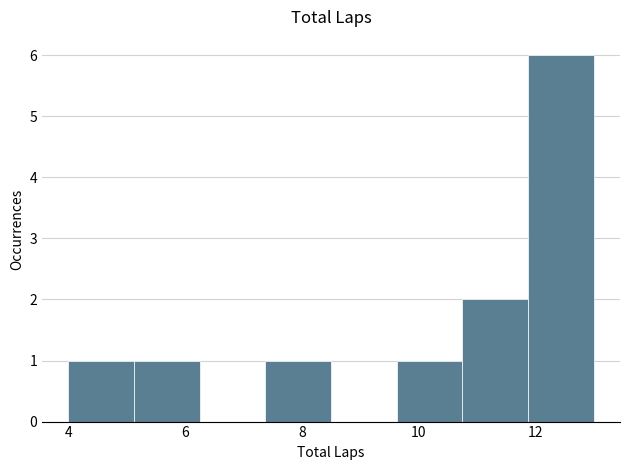

What is the height of the bar covering 7.4 to 8.6 on the x-axis? Neither the bar edges nor the heights are printed on the chart, so give them approximately, as read against the axes.

1